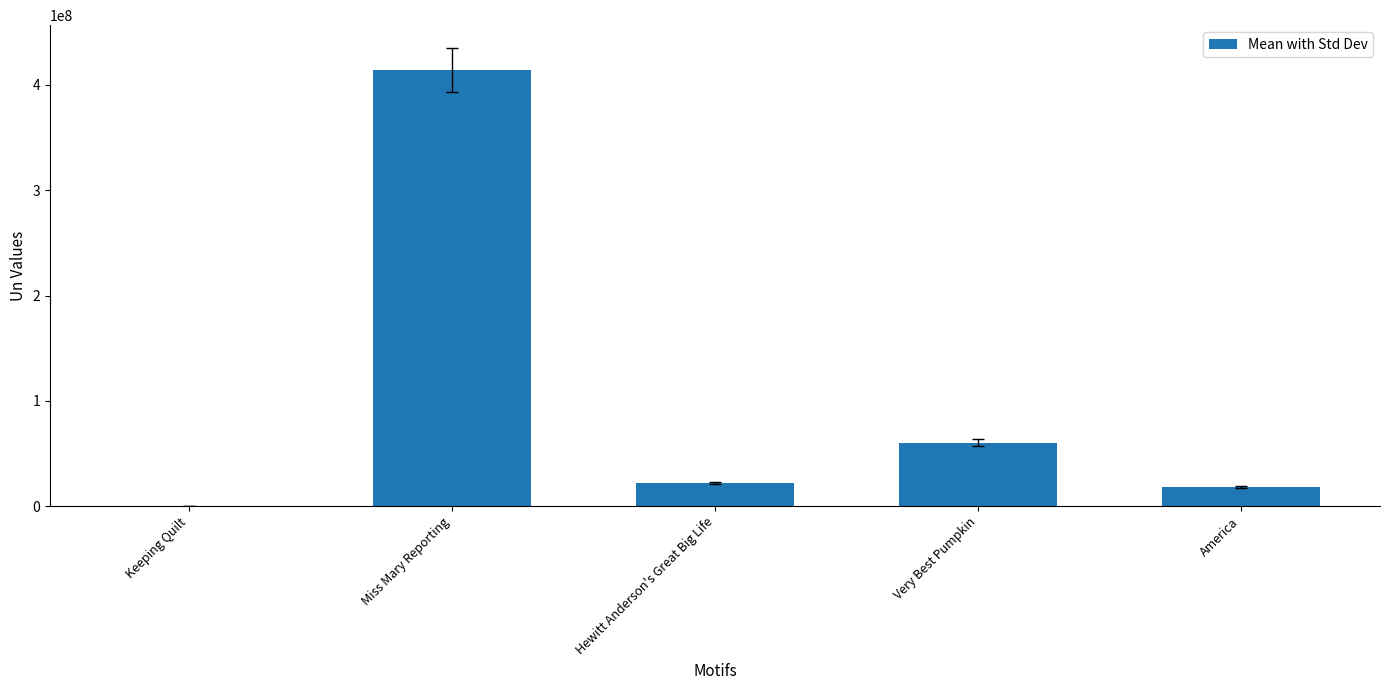

At which category does the chart reach its peak across all series?

Miss Mary Reporting